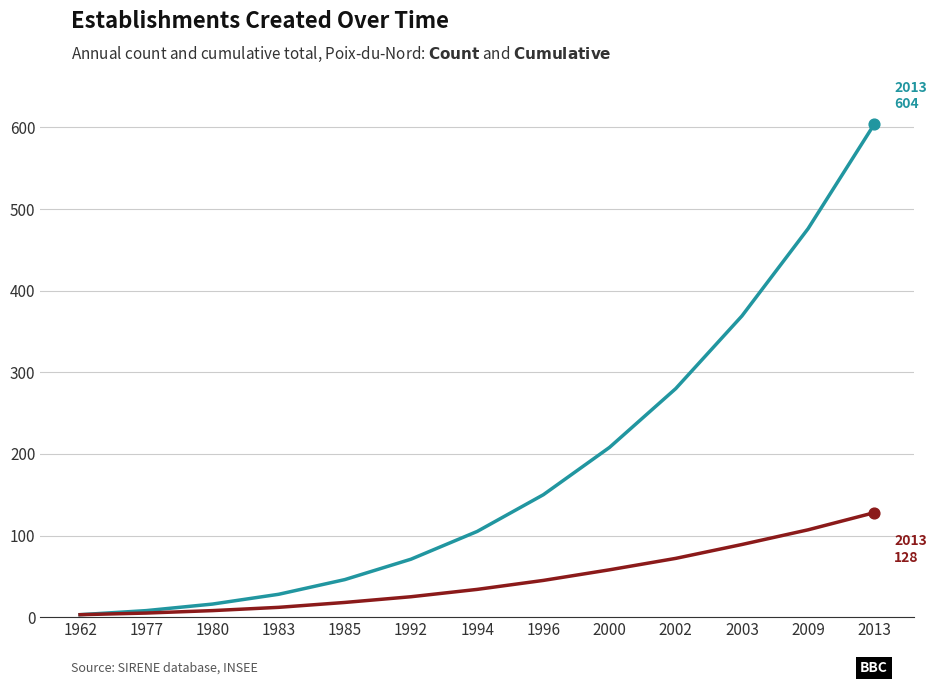

What is the difference between the highest and lowest values at 1996?

105